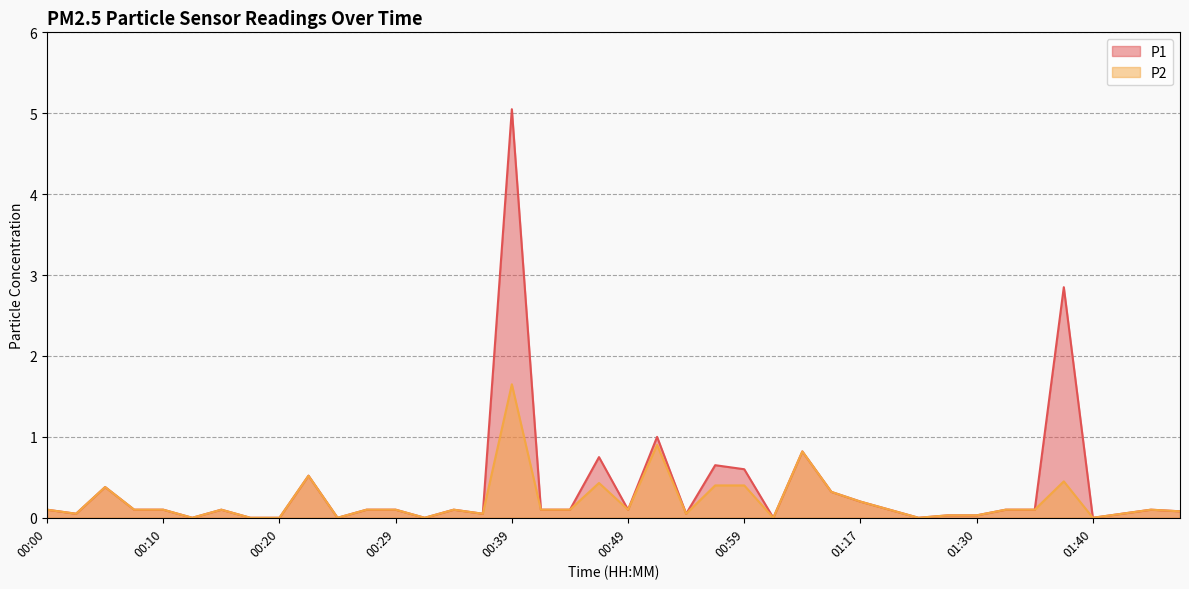

Does the chart have visible grid lines?

Yes